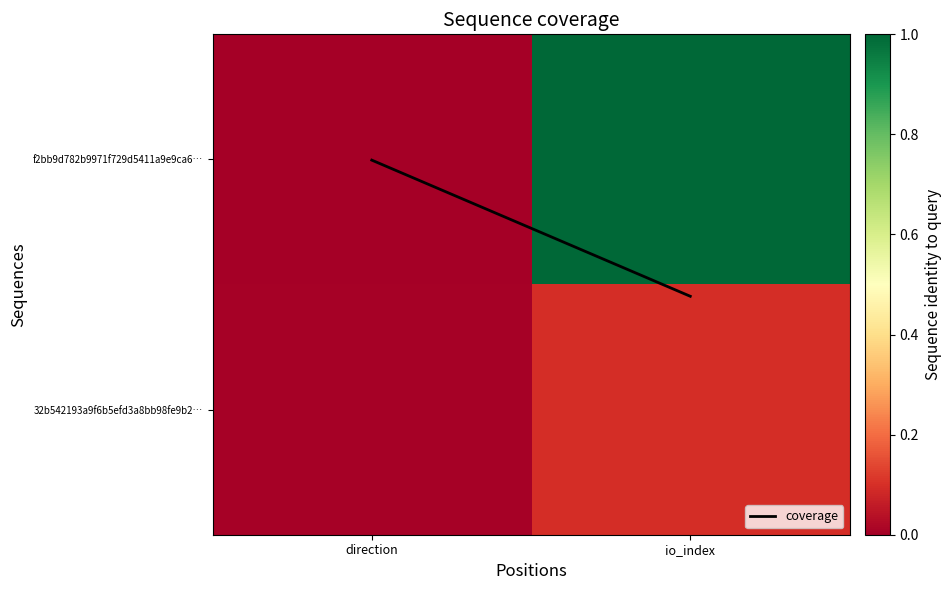

Between direction and io_index, which is larger?

io_index